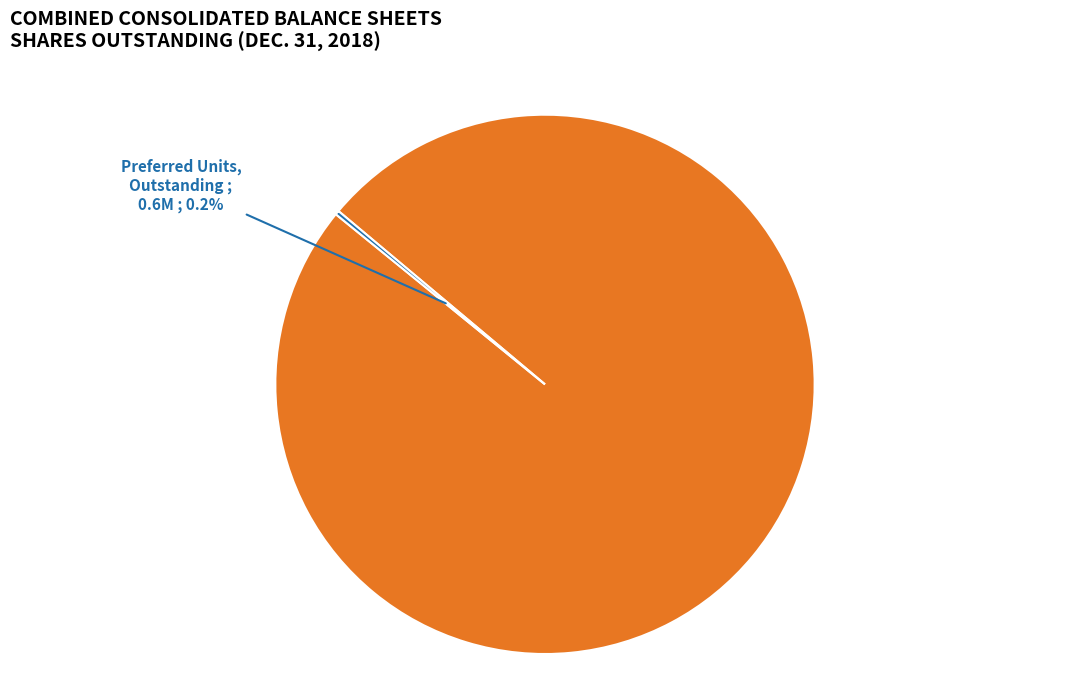

To the nearest percent, what is the difference between the largest and smallest slice percentages?

100%